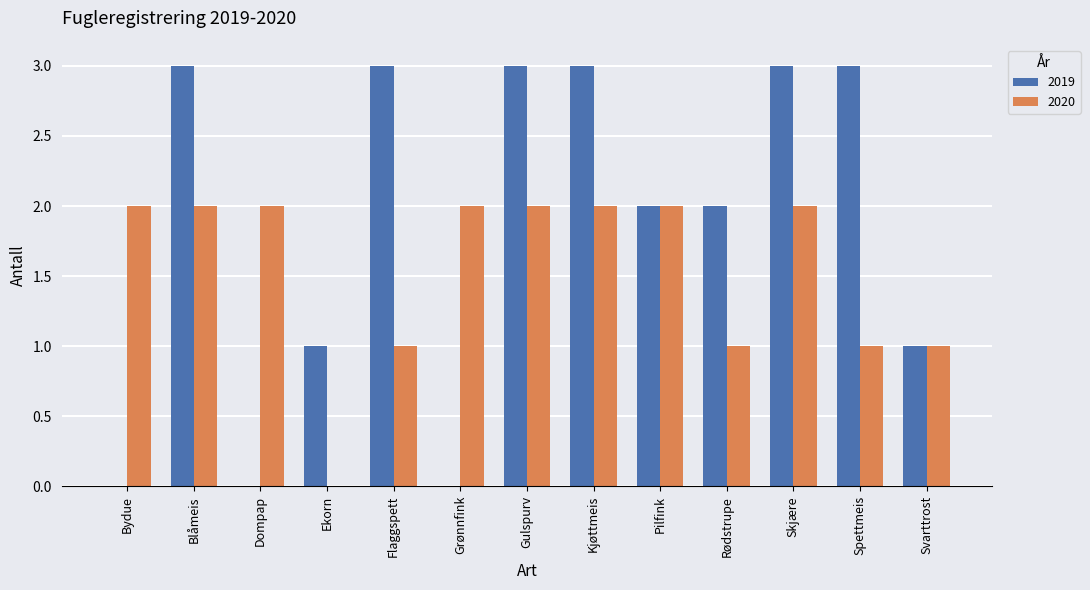

Does the chart contain stacked bars?

No